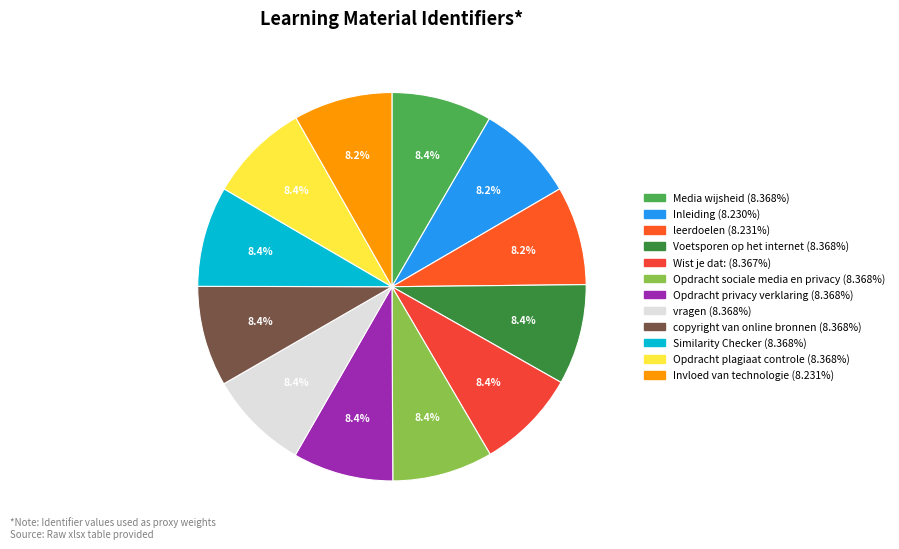

How much of the chart is everything except Media wijsheid?

91.6%